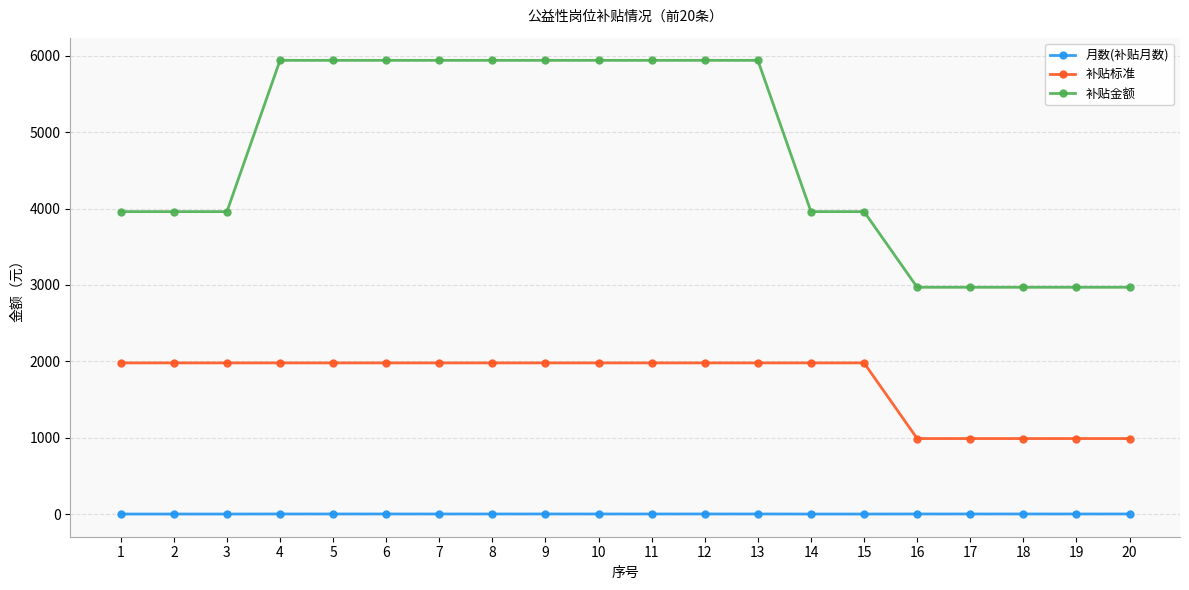

What is the greatest value displayed?

5940